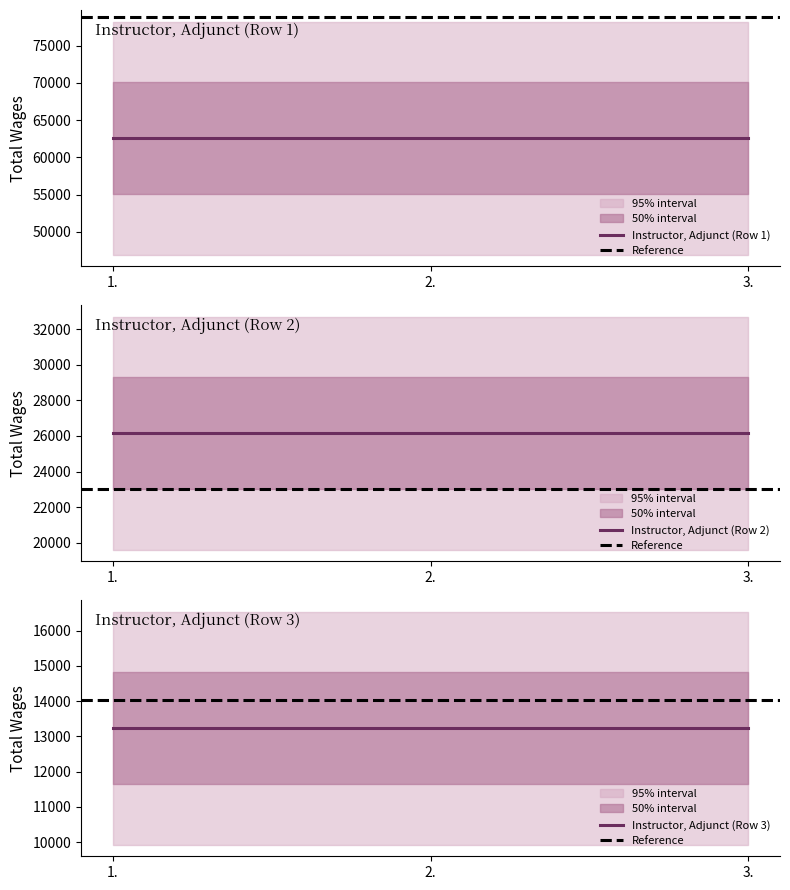

Which category has the lowest value across all series?

3.